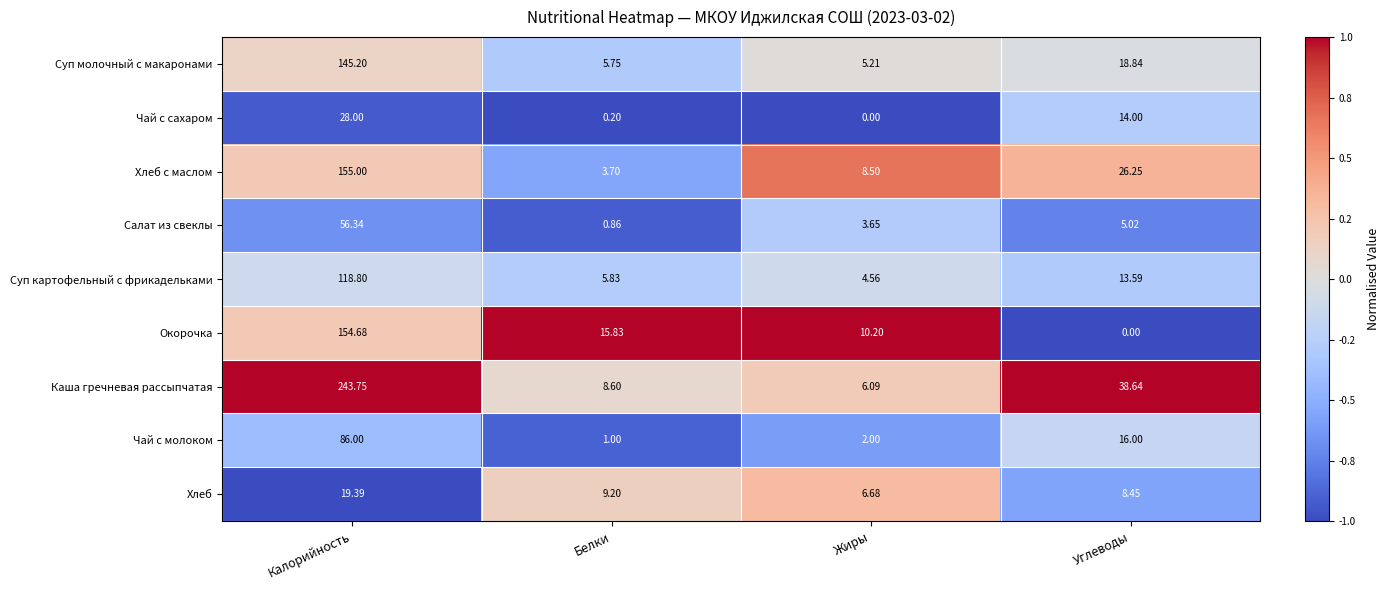

At which category does the chart reach its peak across all series?

Калорийность